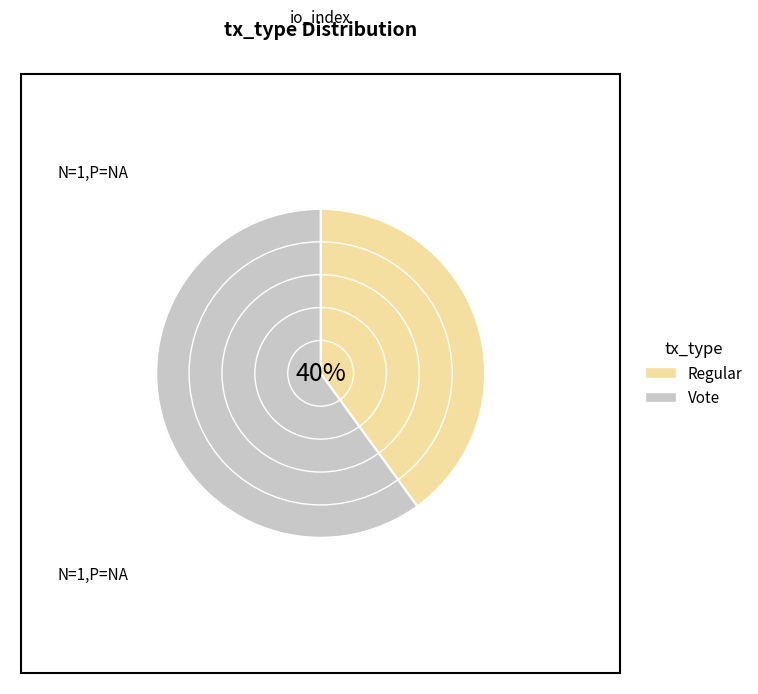

What is the ratio of the value at Vote to the value at Regular?

1.5